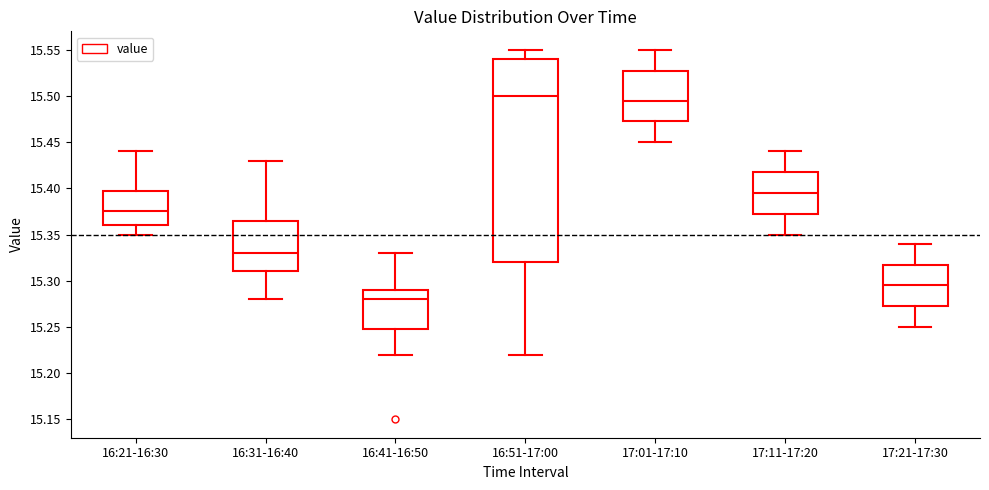

Which box is the tallest, from its lower edge to its upper edge?

16:51-17:00